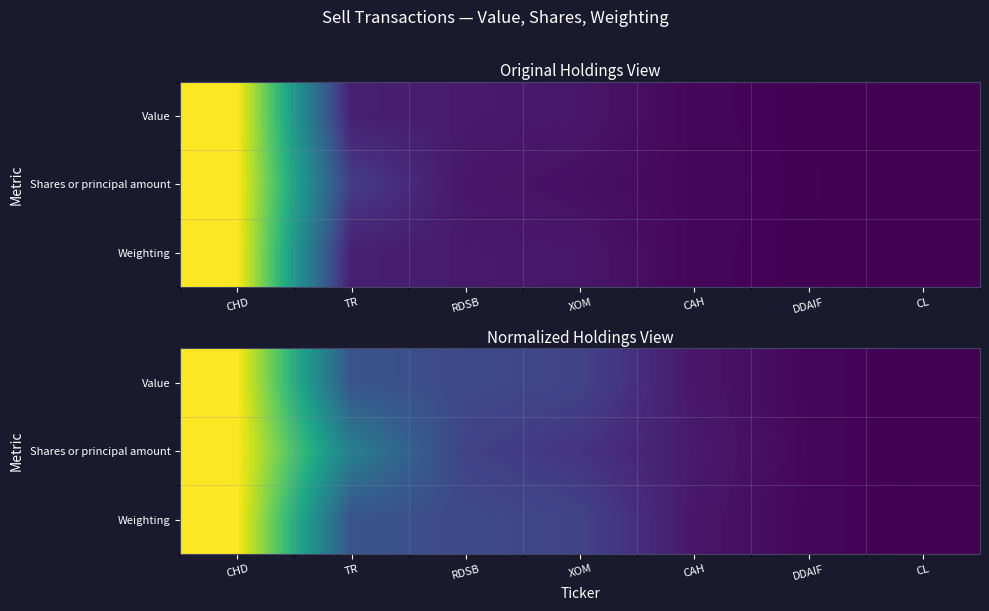

Is the value of Weighting at CL greater than the value of Value at DDAIF?

No